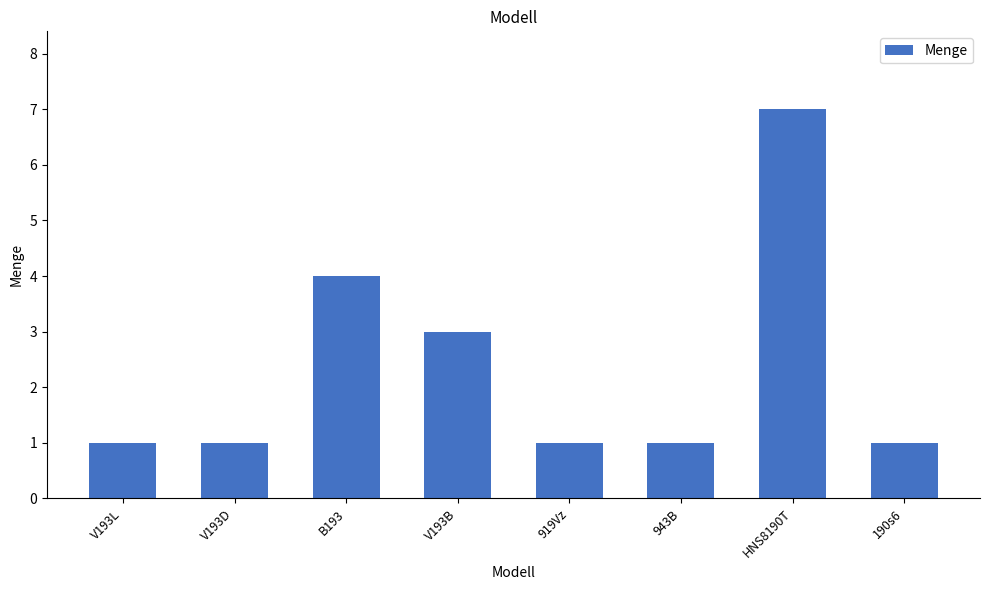

What is the average value?

2